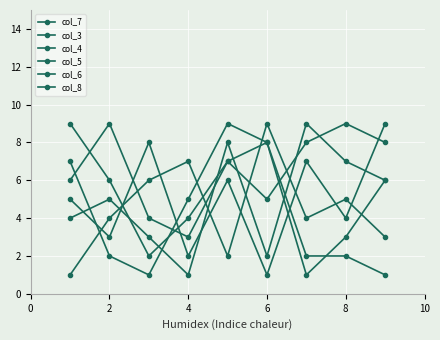

Count the number of categories in the chart.

9